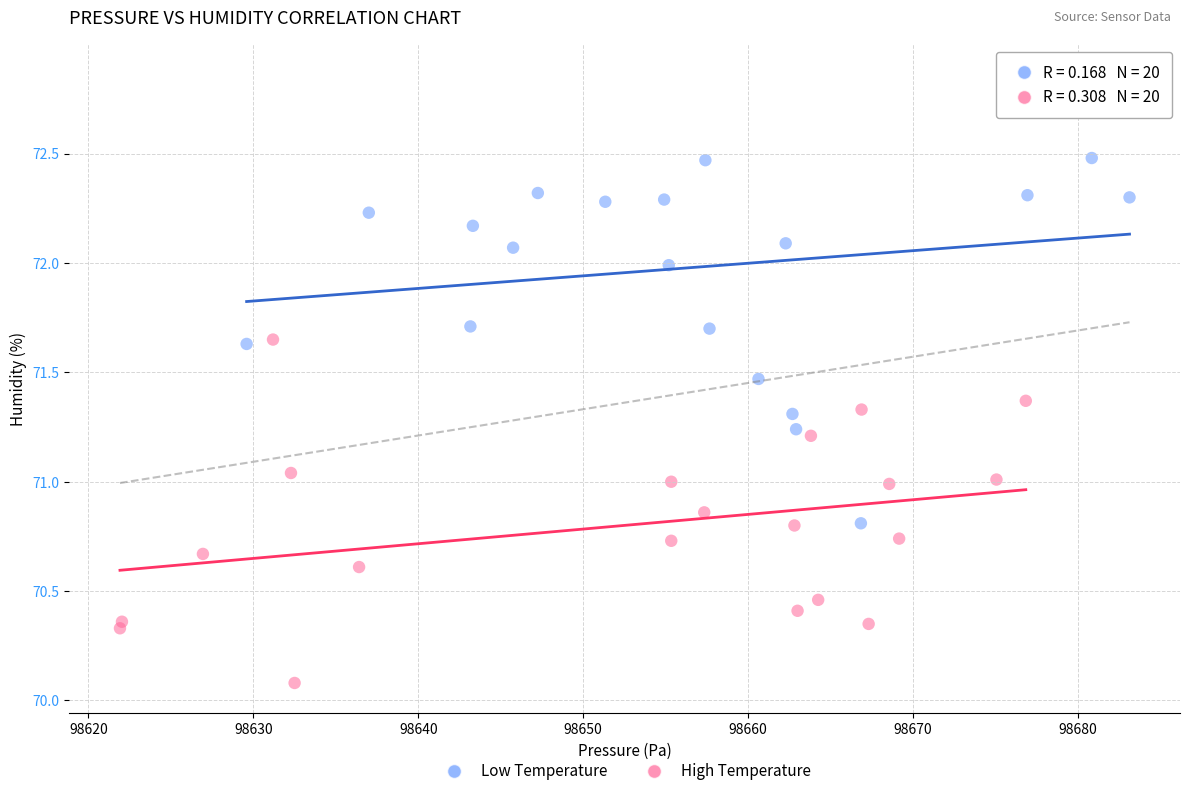

Which series contains the highest Y value?

Low Temperature